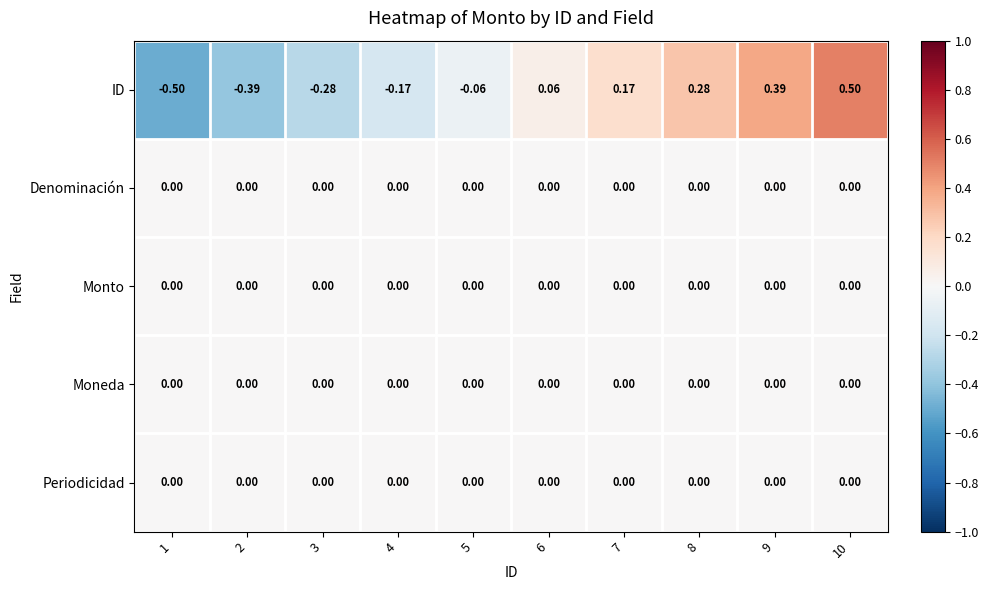

Which series changed the most between 5 and 8?

ID